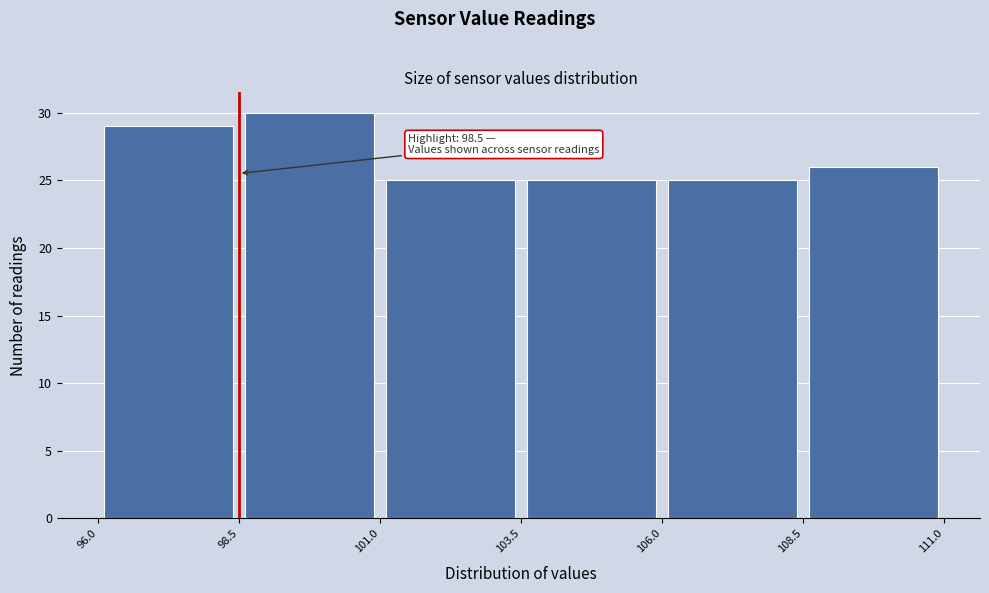

Over which range of the x-axis is the bar tallest?

98.5 to 101.0